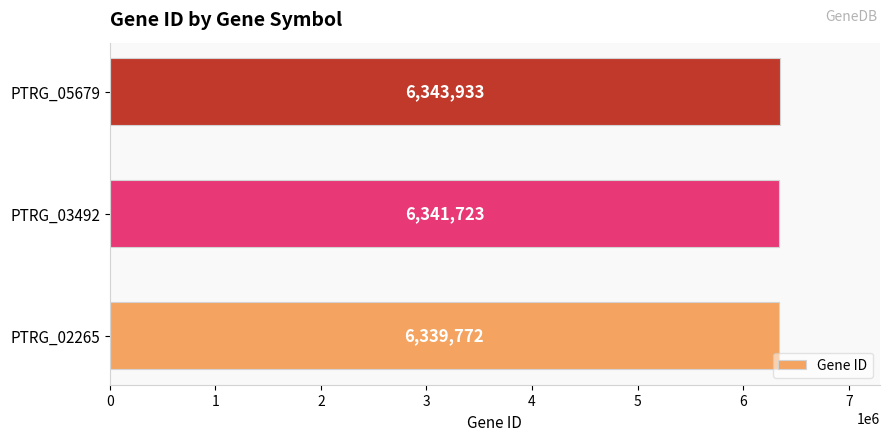

Reading top to bottom, extract all data points from this chart.

PTRG_05679=6343933	PTRG_03492=6341723	PTRG_02265=6339772